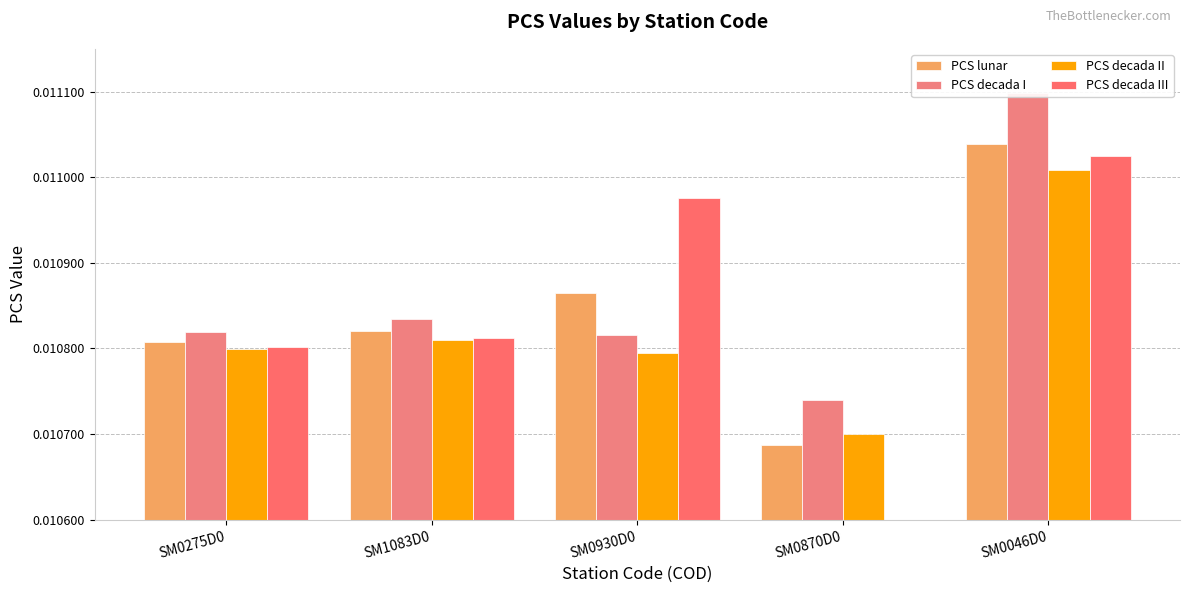

Is the value of PCS lunar at SM0930D0 greater than the value of PCS decada II at SM0046D0?

No